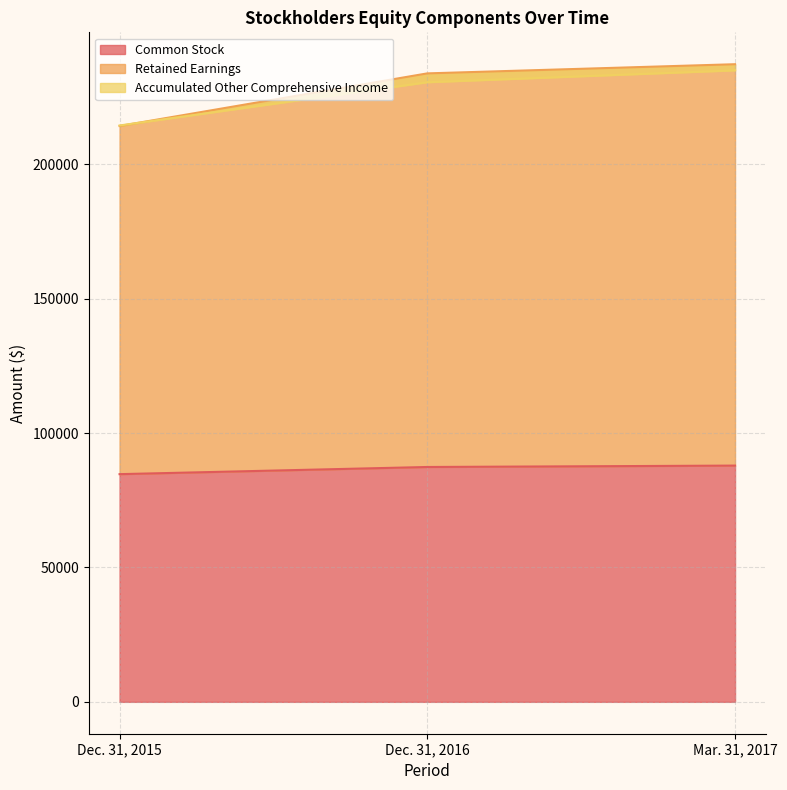

Rank the categories by Common Stock value from highest to lowest.

Mar. 31, 2017, Dec. 31, 2016, Dec. 31, 2015